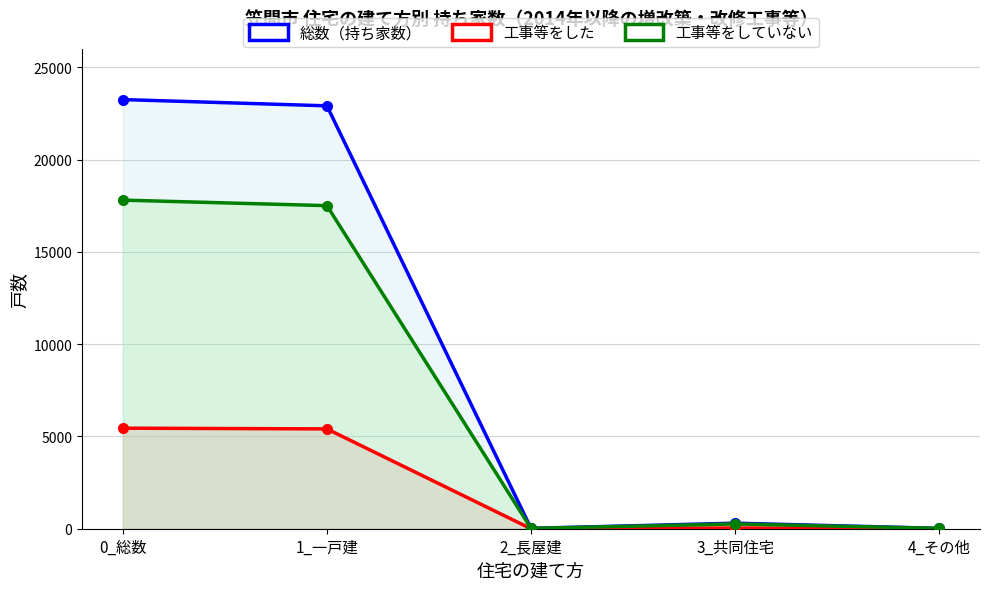

True or false: 工事等をしていない and 工事等をした cross at least once.

False